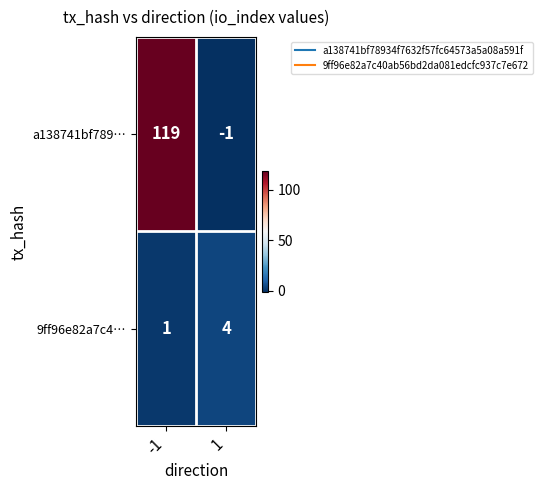

At which category is the sum across all series the highest?

-1